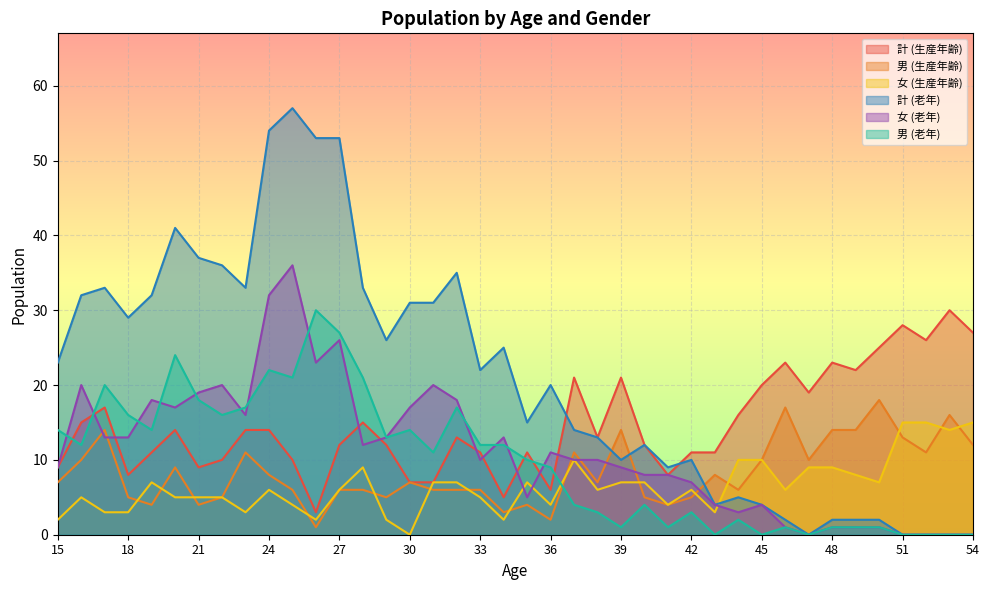

At 40, list the series in order from smallest to largest.

男 (生産年齢), 女 (生産年齢), 計 (生産年齢)